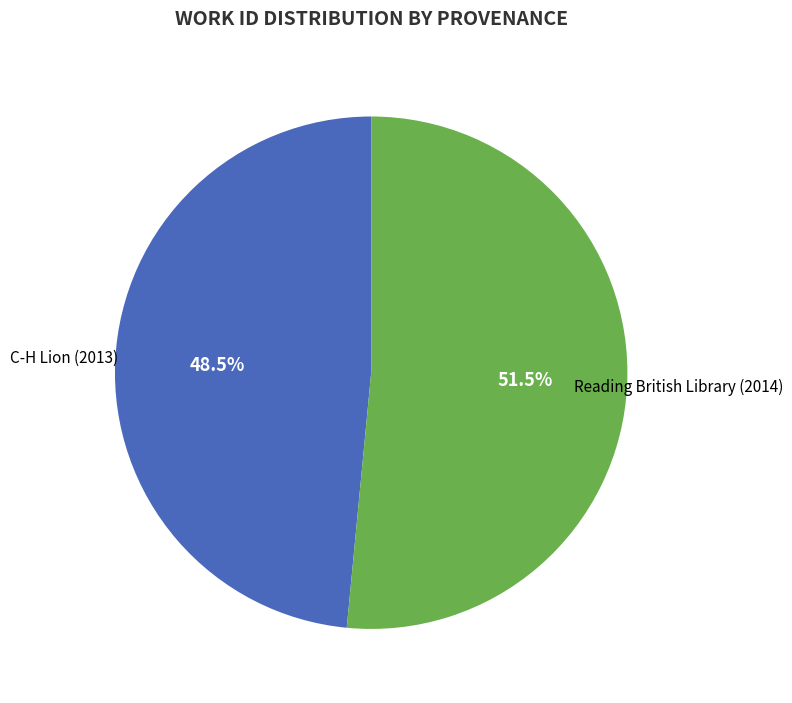

What percentage do C-H Lion (2013) and Reading British Library (2014) together represent?

100.0%